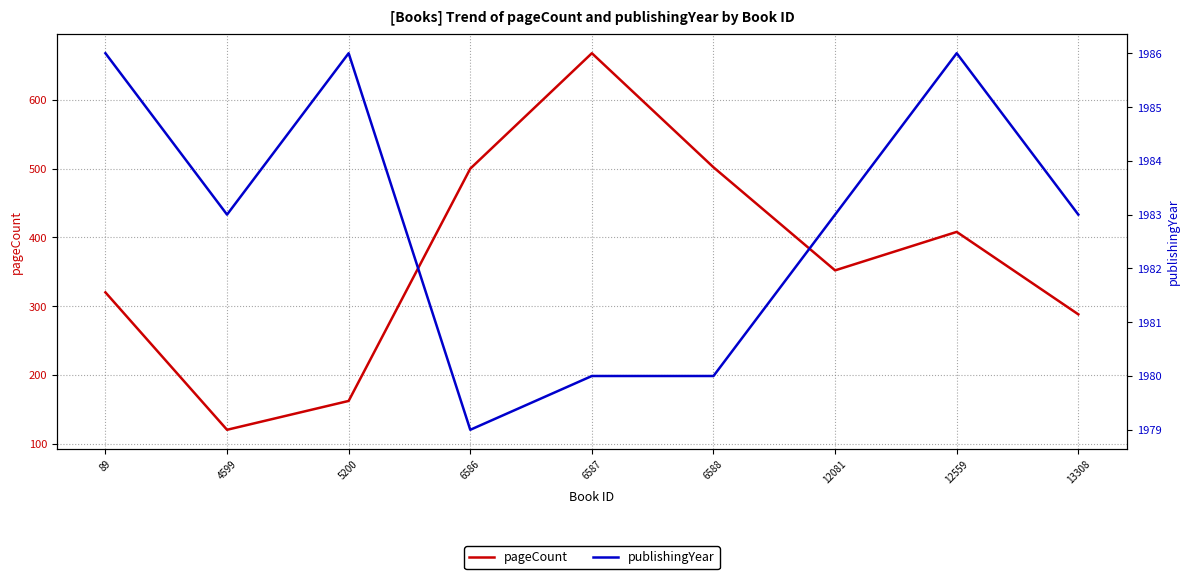

Which series has the largest total across all categories?

publishingYear